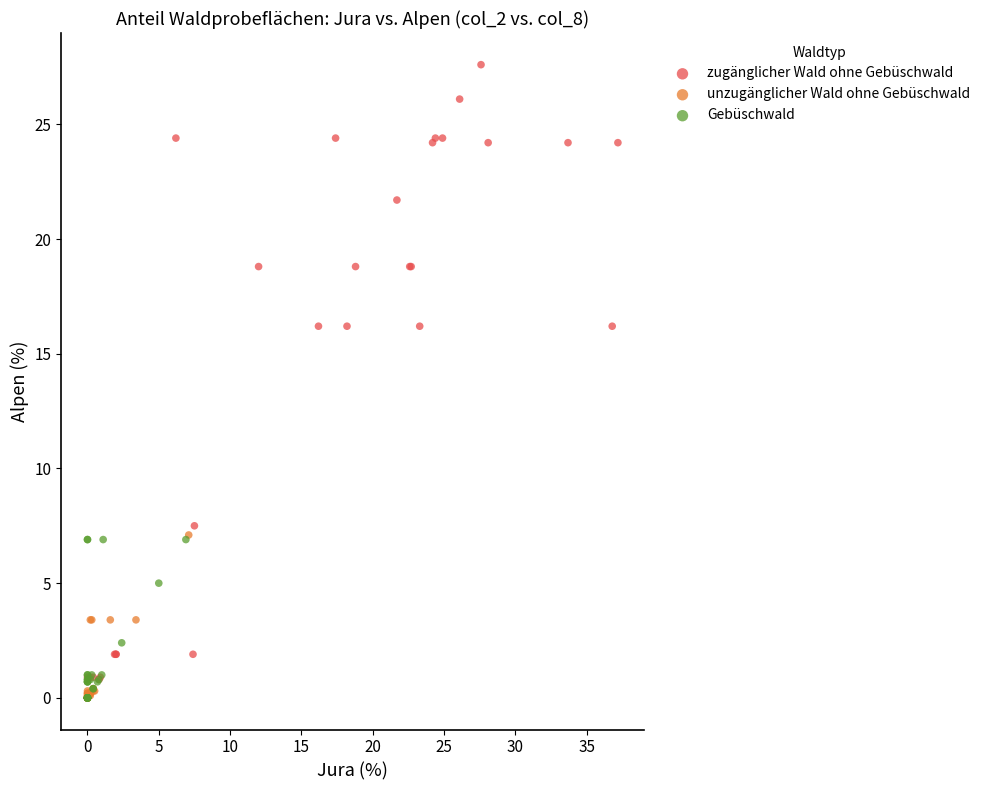

Which series has the widest spread of Y values?

zugänglicher Wald ohne Gebüschwald